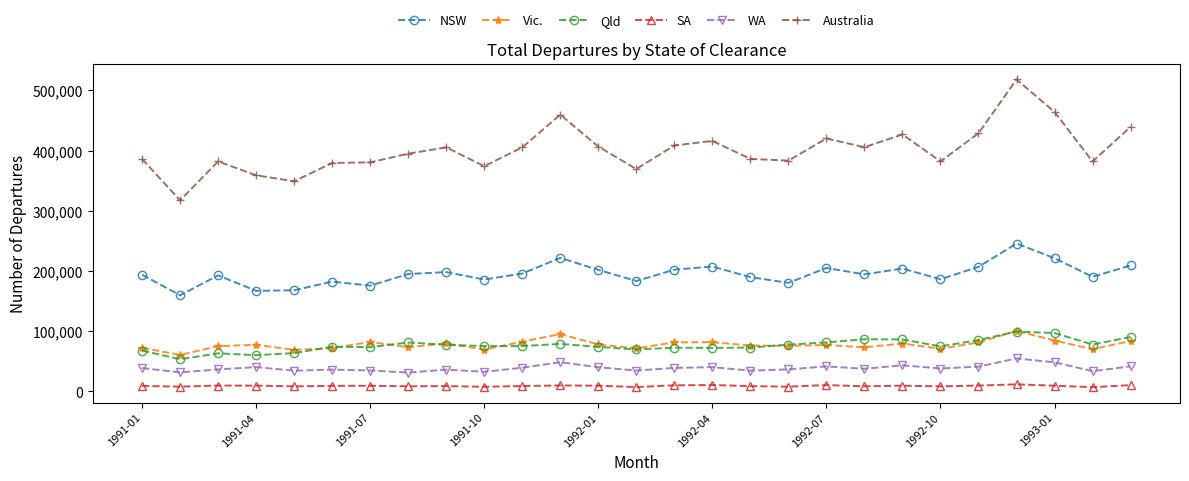

At how many categories does at least one series exceed 197308?

27